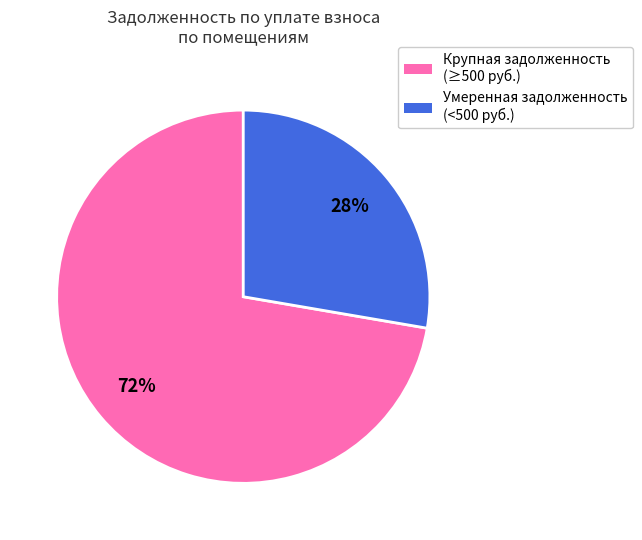

To the nearest percent, what is the average slice percentage?

50%